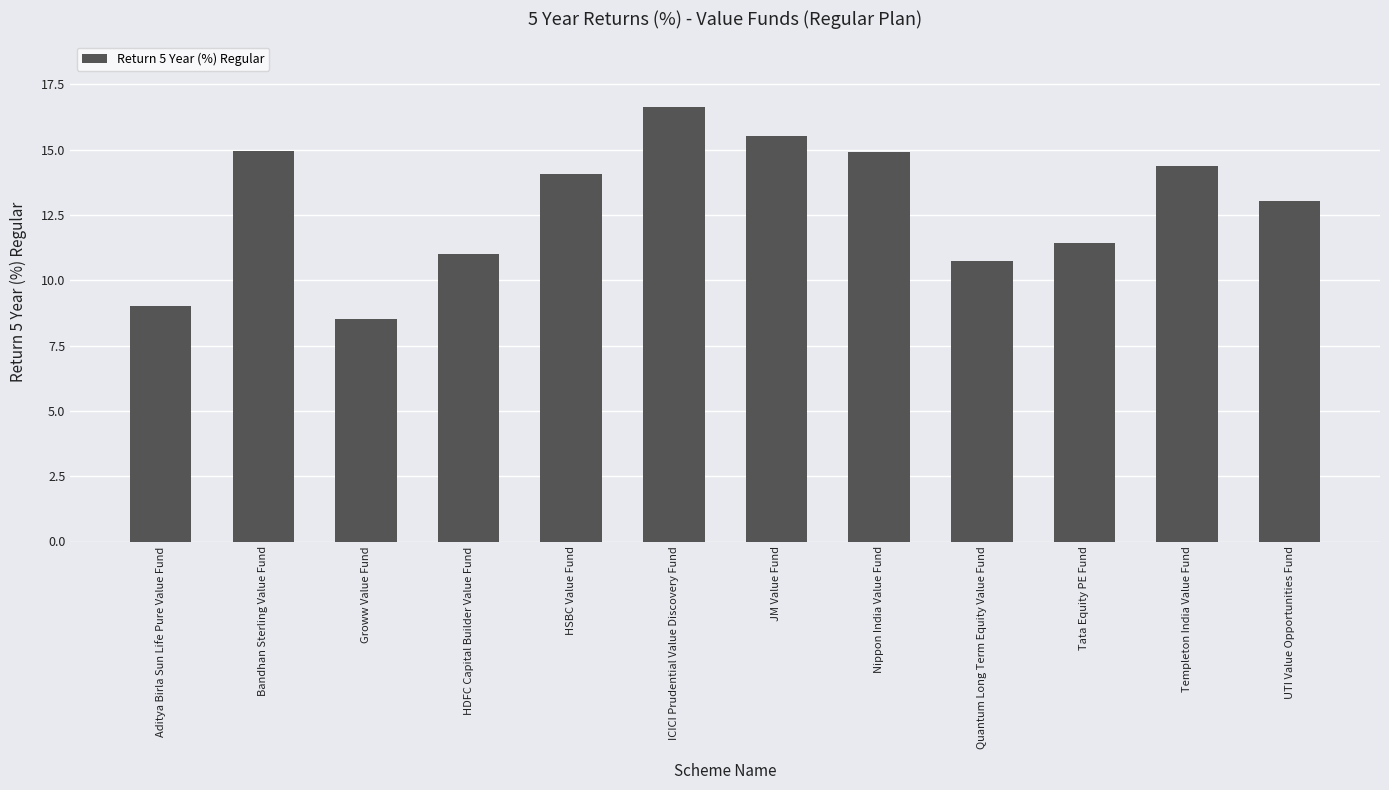

What is the change in value from HDFC Capital Builder Value Fund to HSBC Value Fund?

+3.0